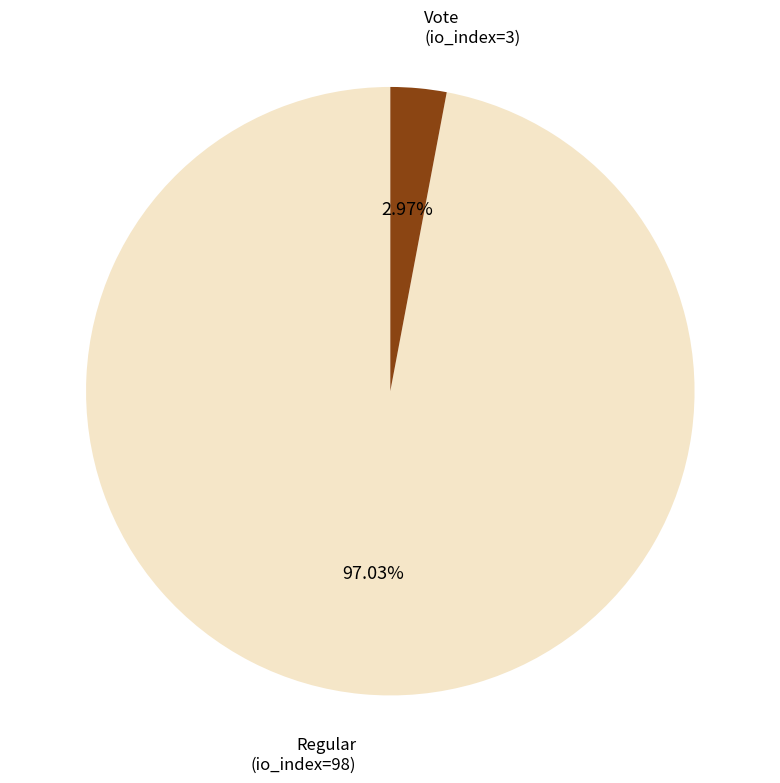

Does Vote (io_index=3) account for over 50% of the chart?

No